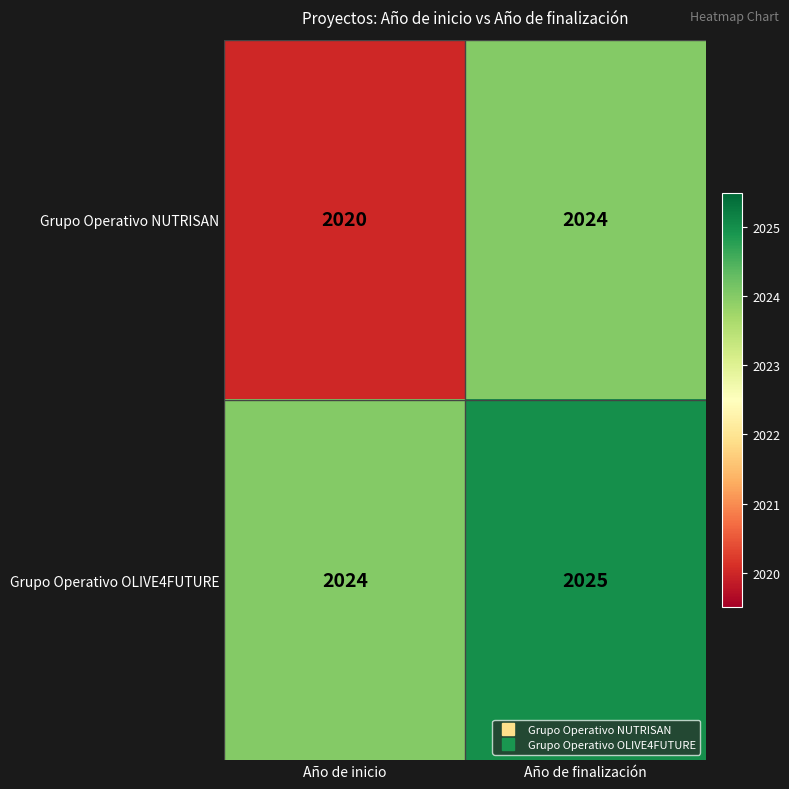

The Grupo Operativo NUTRISAN series shows 507 at Año de finalización. True or false?

False